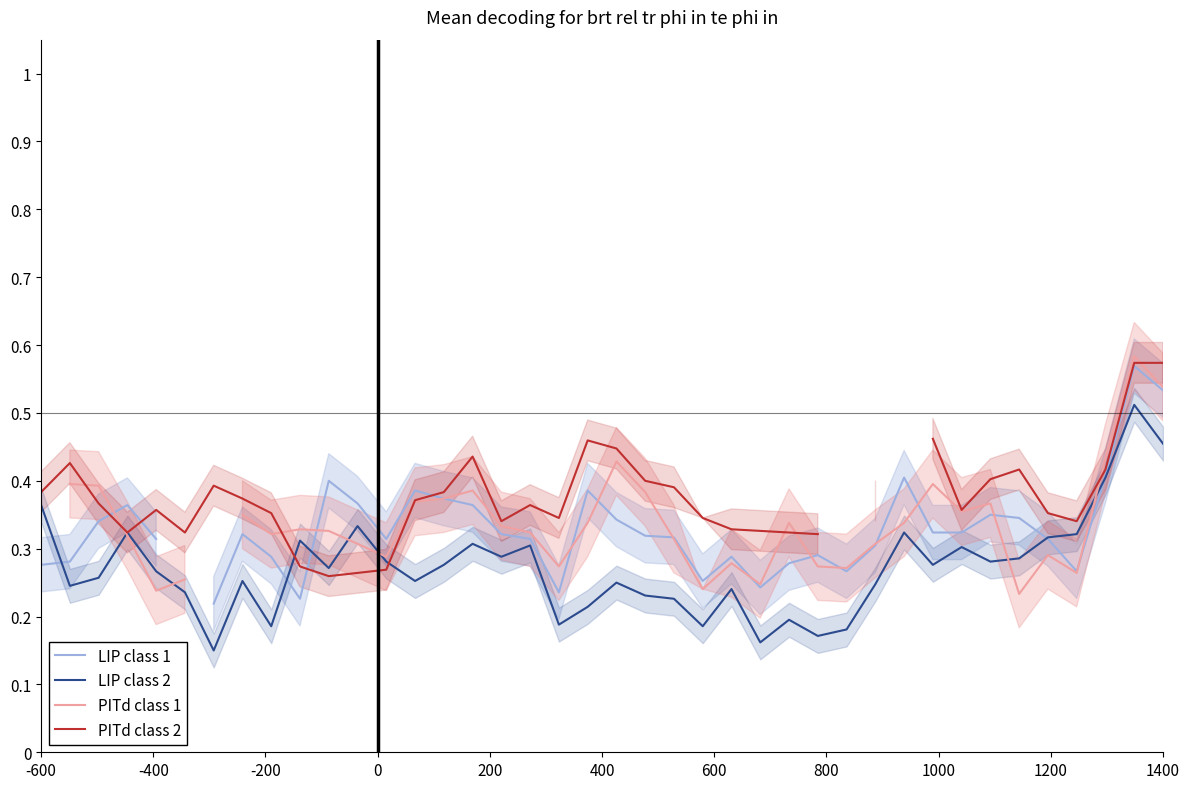

True or false: PITd class 2 has a value of 0.2 at 1000.

False